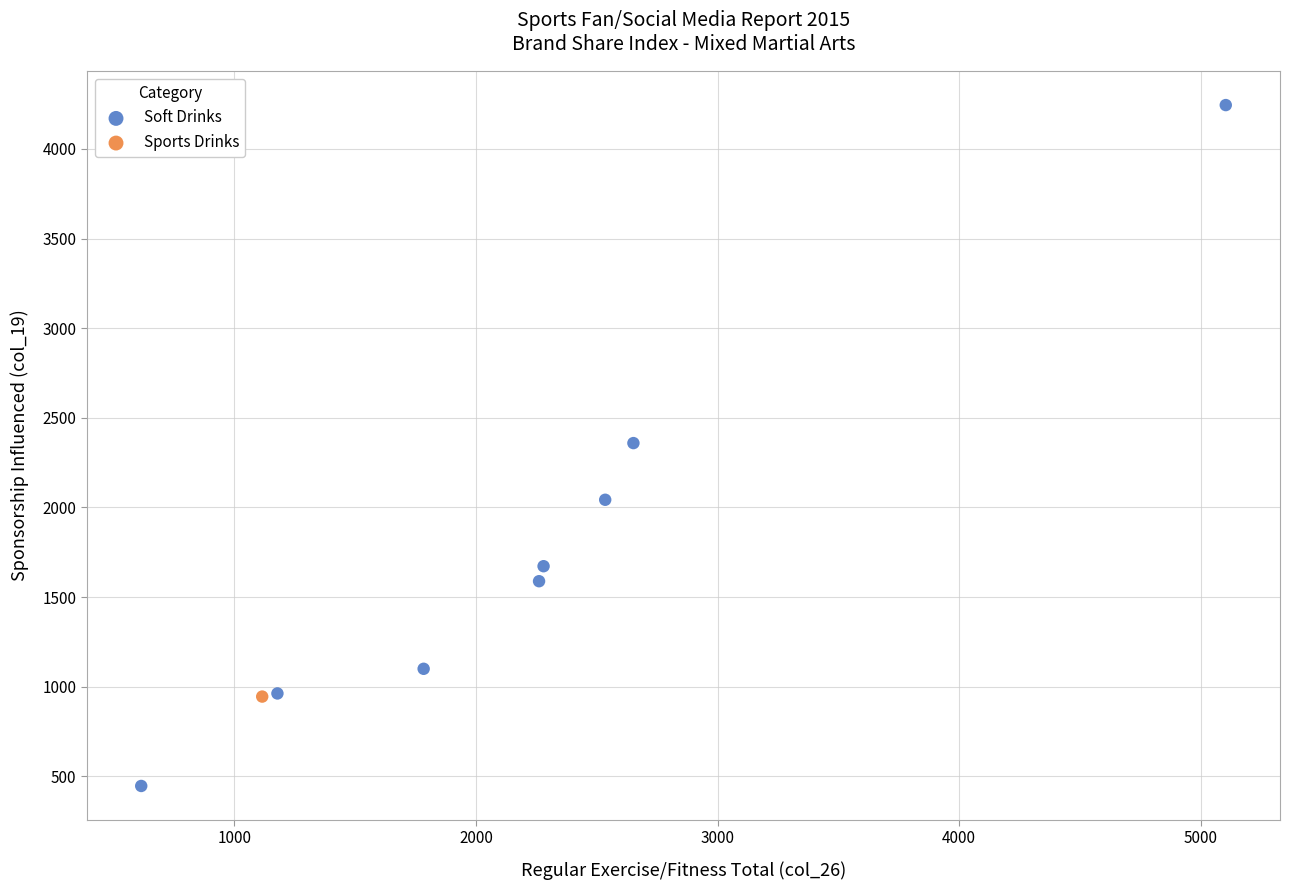

What are all the series names shown in the legend?

Soft Drinks, Sports Drinks